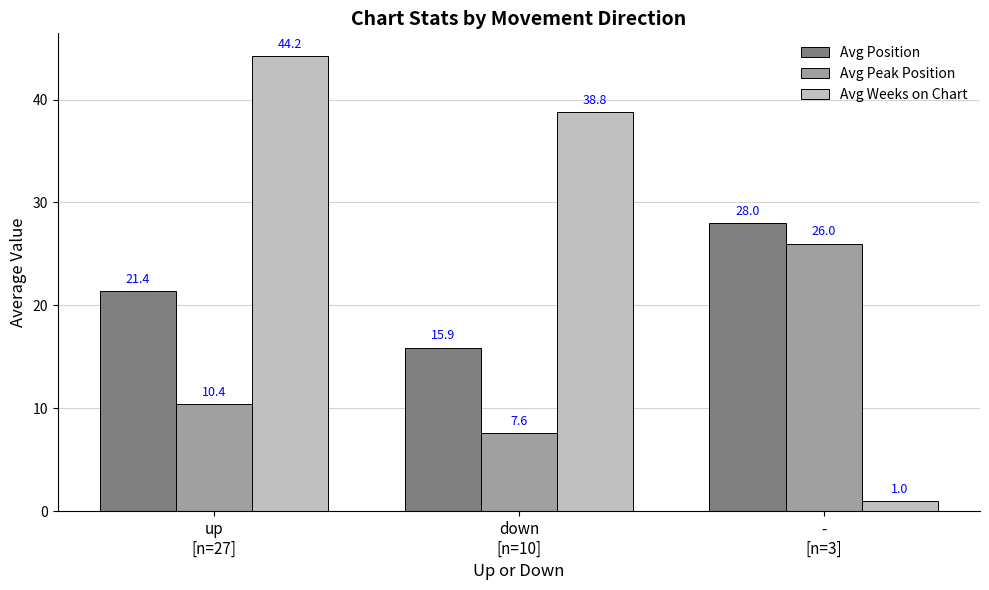

What is the sum of all Avg Position values?

65.3